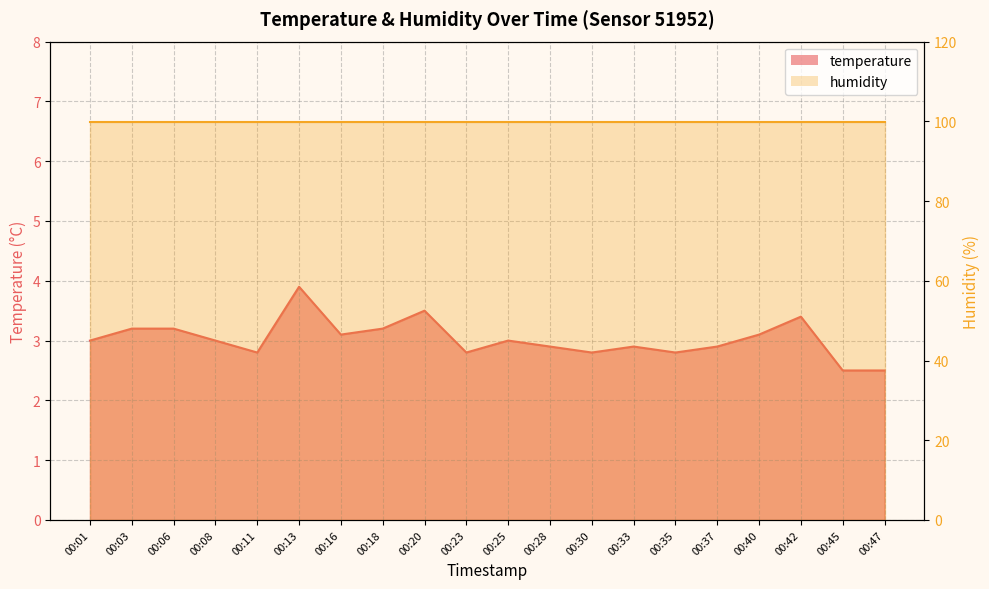

Which category has the lowest value across all series?

00:45